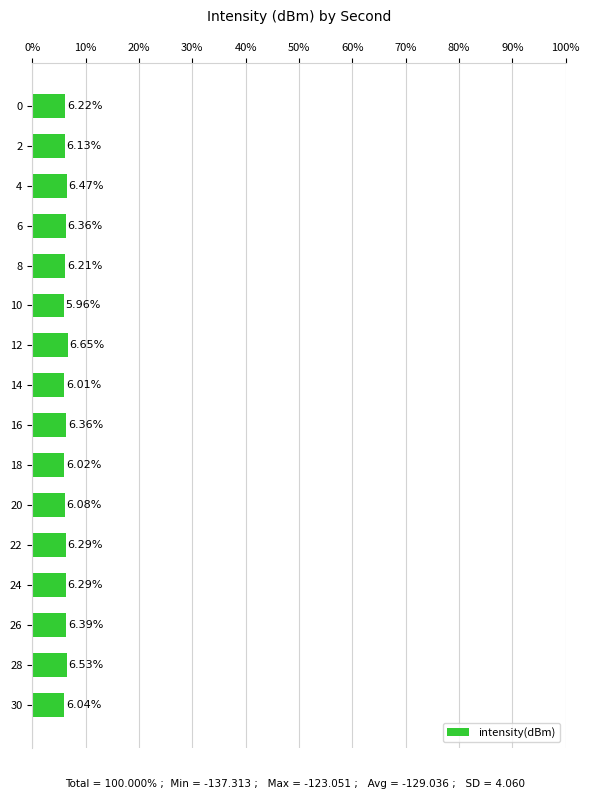

What is the sum of the values at 10 and 2?

12.1